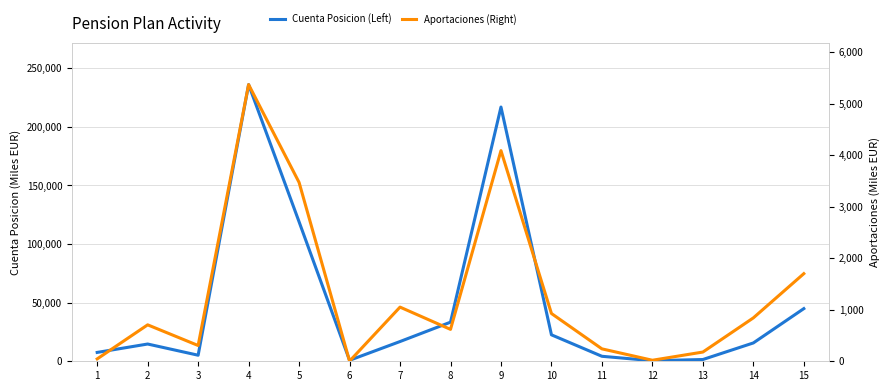

Reading left to right, list all the values displayed in this chart.

Cuenta Posicion (Left): 1=7551	2=14718	3=5167	4=235981	5=118948	6=842	7=16837	8=33349	9=216839	10=22567	11=4256	12=484	13=1496	14=15638	15=44918
Aportaciones (Right): 1=46	2=707	3=306	4=5368	5=3470	6=3	7=1051	8=619	9=4087	10=927	11=241	12=20	13=179	14=842	15=1700